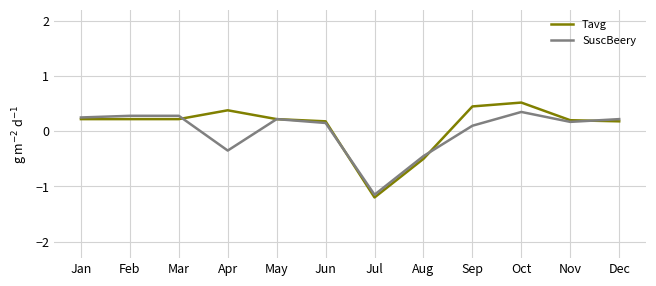

What is the sum of all Tavg values?

1.1